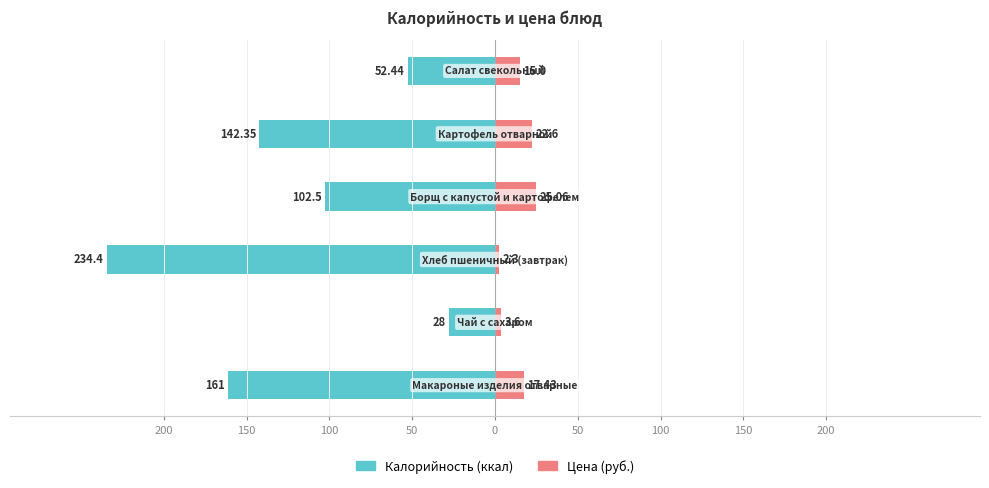

What are all the series names shown in the legend?

Калорийность, Цена (руб.)